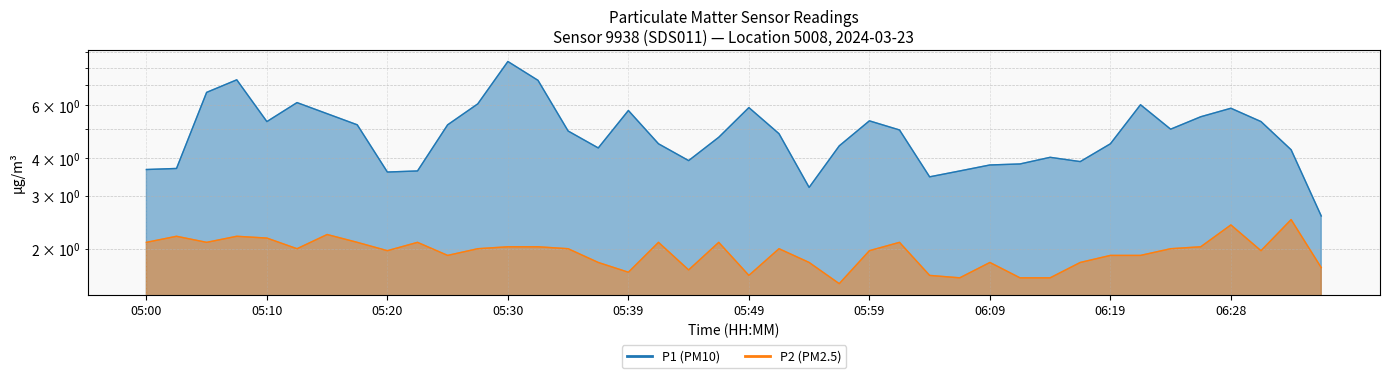

Reading left to right, list all the values displayed in this chart.

P1: 3.7	3.7	6.6	7.3	5.3	6.1	5.6	5.2	3.6	3.6	5.2	6.1	8.4	7.3	4.9	4.3	5.8	4.5	3.9	4.7	5.9	4.8	3.2	4.4	5.3	5.0	3.5	3.6	3.8	3.8	4.0	3.9	4.5	6.0	5.0	5.5	5.9	5.3	4.3	2.6
P2: 2.1	2.2	2.1	2.2	2.2	2.0	2.2	2.1	2.0	2.1	1.9	2.0	2.0	2.0	2.0	1.8	1.7	2.1	1.7	2.1	1.6	2.0	1.8	1.5	2.0	2.1	1.6	1.6	1.8	1.6	1.6	1.8	1.9	1.9	2.0	2.0	2.4	2.0	2.5	1.7